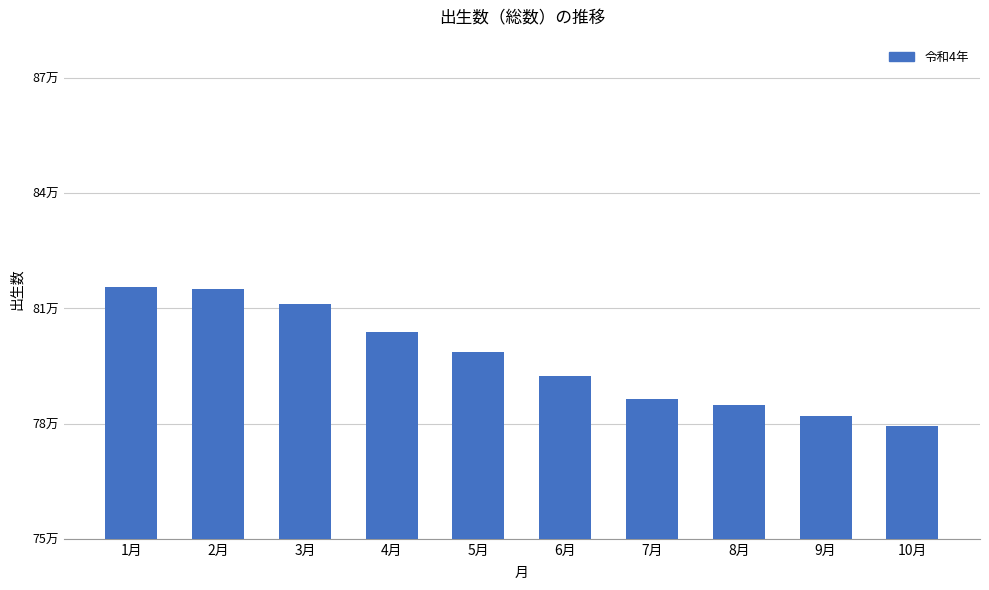

What is the sum of all values?

7969217